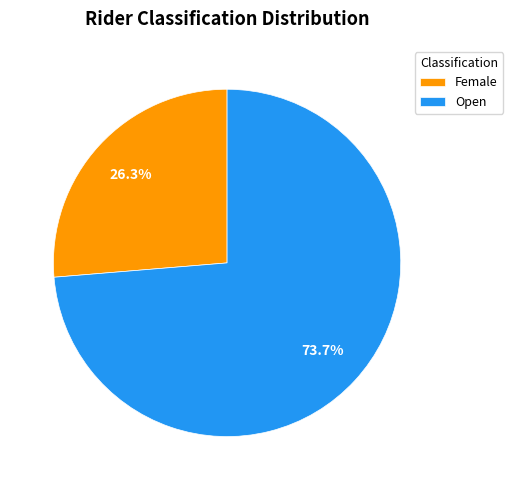

Is it true that Open is 74% of the pie?

True